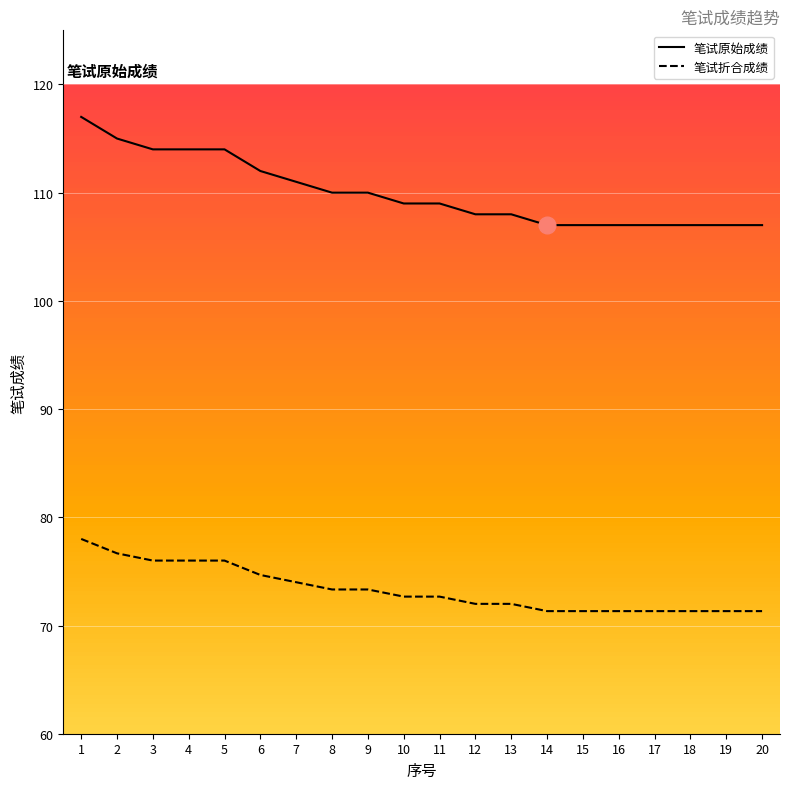

The value of 笔试原始成绩 at 19 is 107.0. True or false?

True